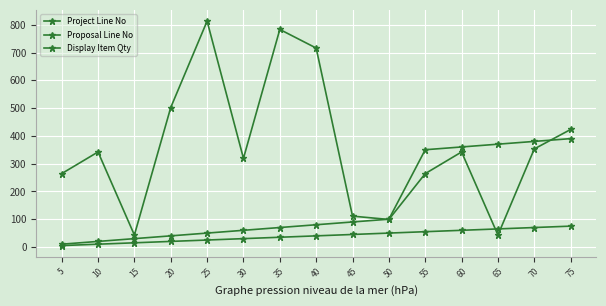

List the series in order of their peak value, highest first.

Display Item Qty, Proposal Line No, Project Line No